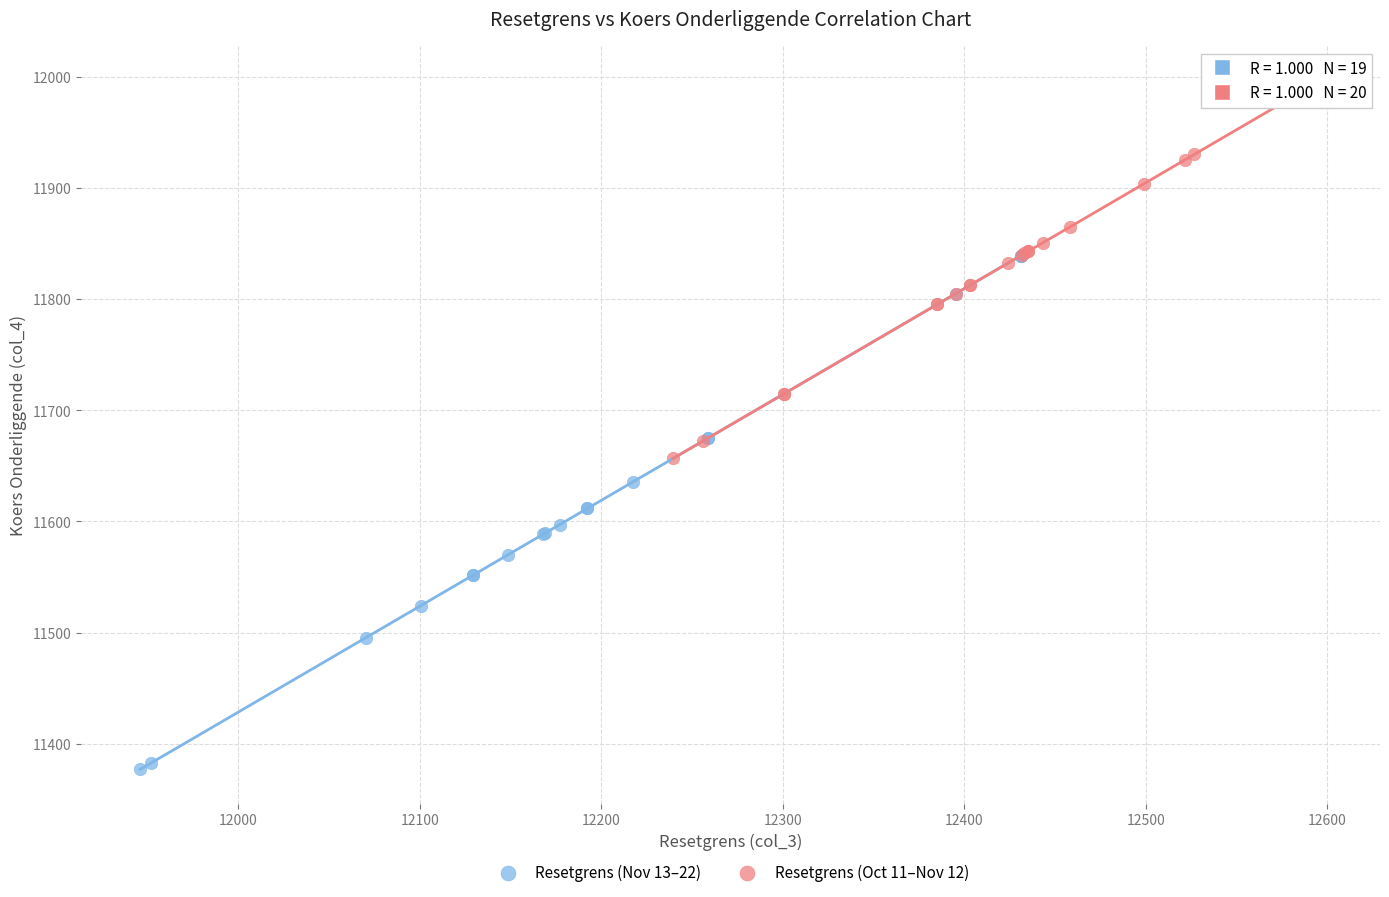

What are all the series names shown in the legend?

Resetgrens (Nov 13–22), Resetgrens (Oct 11–Nov 12)